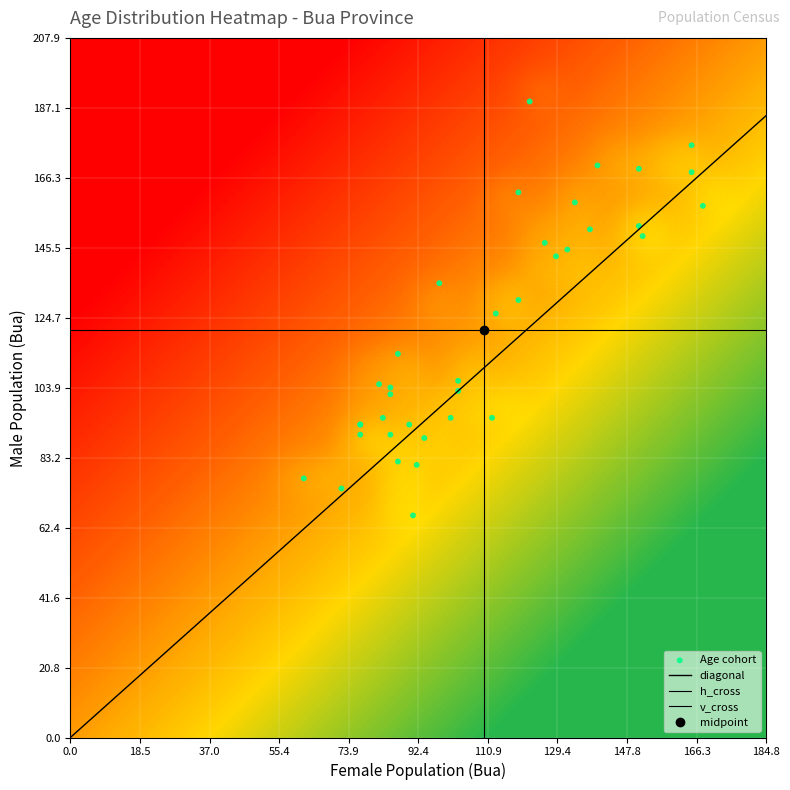

What is the average value?

121